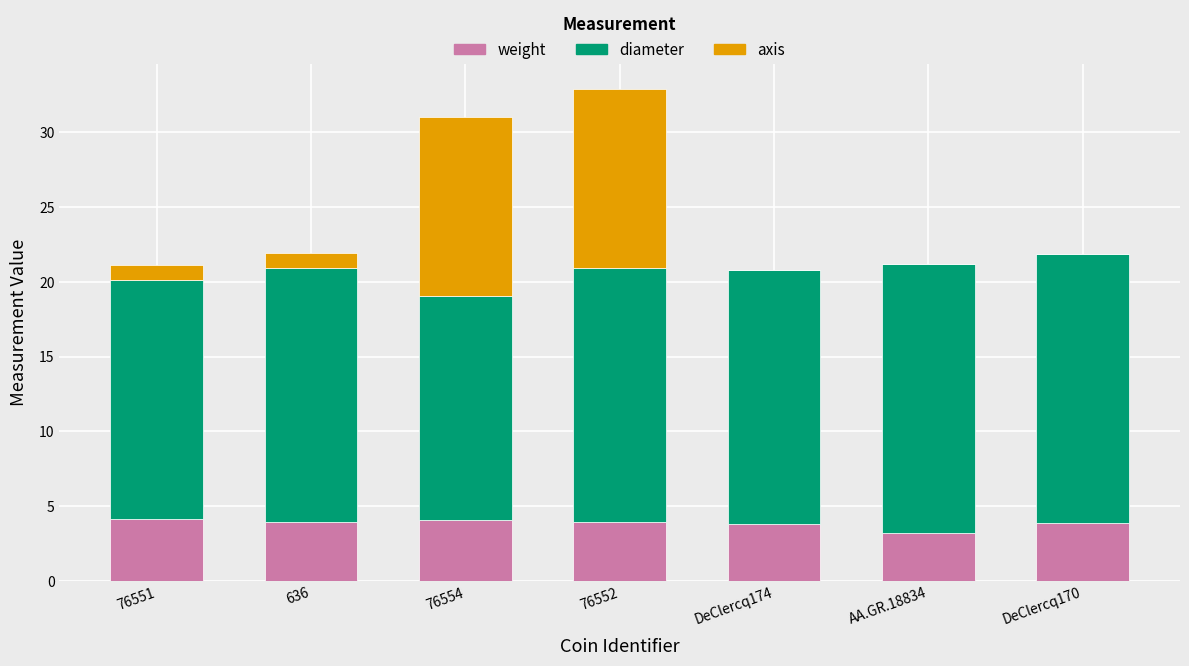

What is the total value across all series at DeClercq170?

21.9